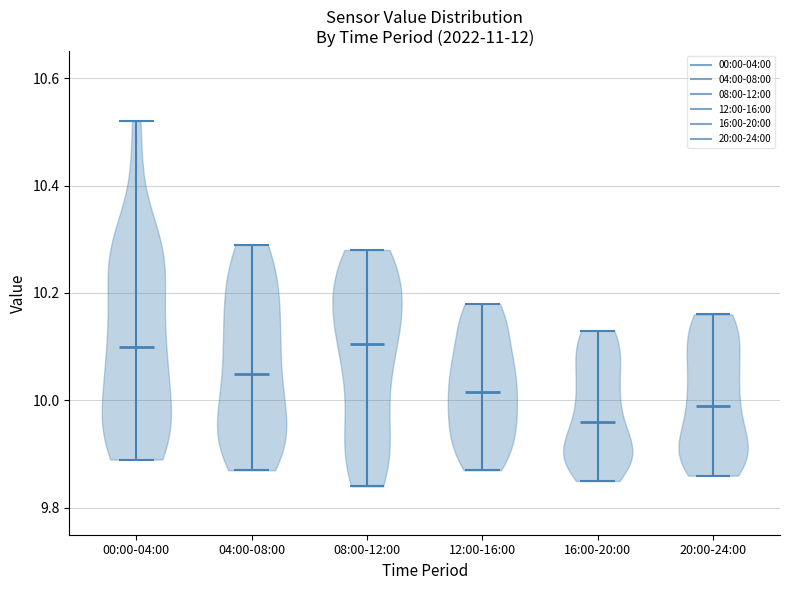

Reading left to right, read every violin against the y-axis: where its median line is, and the lowest and highest points it reaches. The values are not printed on the chart, so give them approximately, as read against the axis.

00:00-04:00: median line 10.10, lowest point 9.90, highest point 10.52
04:00-08:00: median line 10.06, lowest point 9.88, highest point 10.30
08:00-12:00: median line 10.10, lowest point 9.84, highest point 10.28
12:00-16:00: median line 10.02, lowest point 9.88, highest point 10.18
16:00-20:00: median line 9.96, lowest point 9.86, highest point 10.14
20:00-24:00: median line 10.00, lowest point 9.86, highest point 10.16